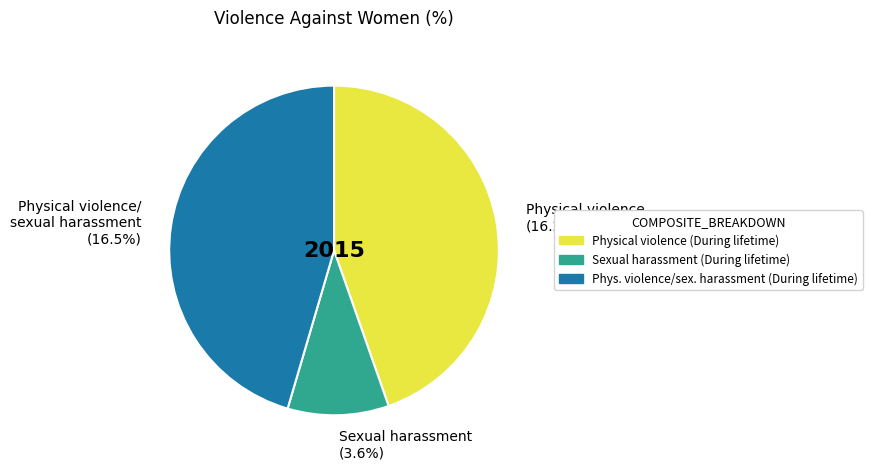

Does any single category account for the majority?

No